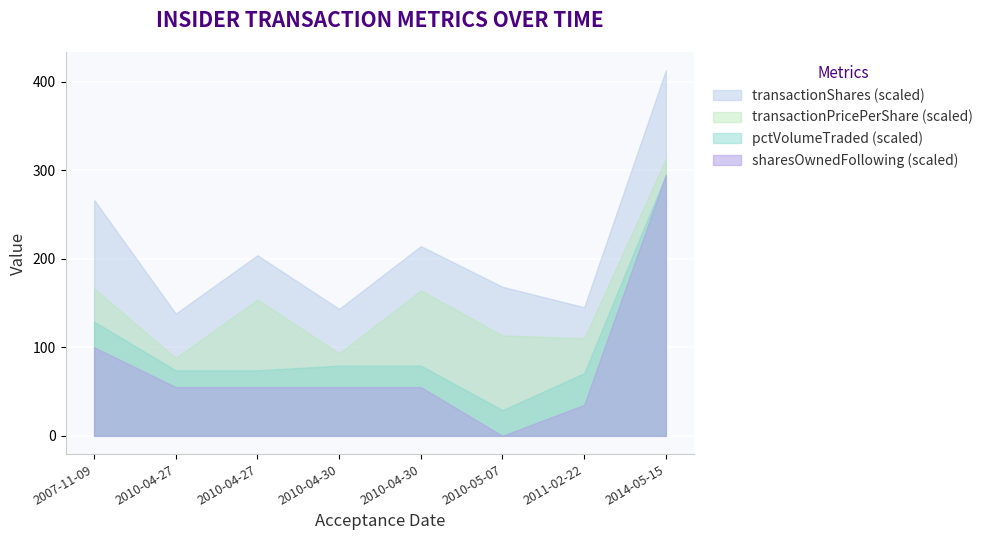

True or false: transactionPricePerShare and transactionShares cross at least once.

False